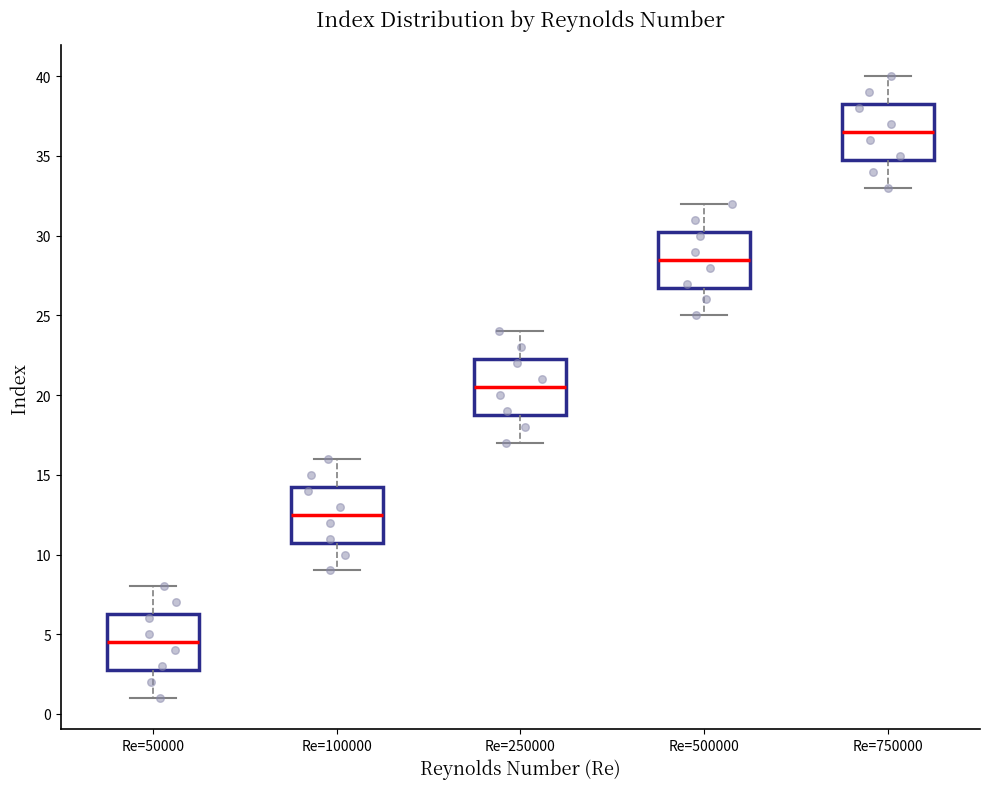

Reading left to right, read every box against the y-axis: the position of its median line, the range the box covers, and the ends of its whiskers. The values are not printed on the chart, so give them approximately, as read against the axis.

Re=50000: median 4.5, box 3.0 to 6.5, whiskers 1.0 to 8.0
Re=100000: median 12.5, box 11.0 to 14.5, whiskers 9.0 to 16.0
Re=250000: median 20.5, box 19.0 to 22.5, whiskers 17.0 to 24.0
Re=500000: median 28.5, box 27.0 to 30.5, whiskers 25.0 to 32.0
Re=750000: median 36.5, box 35.0 to 38.5, whiskers 33.0 to 40.0